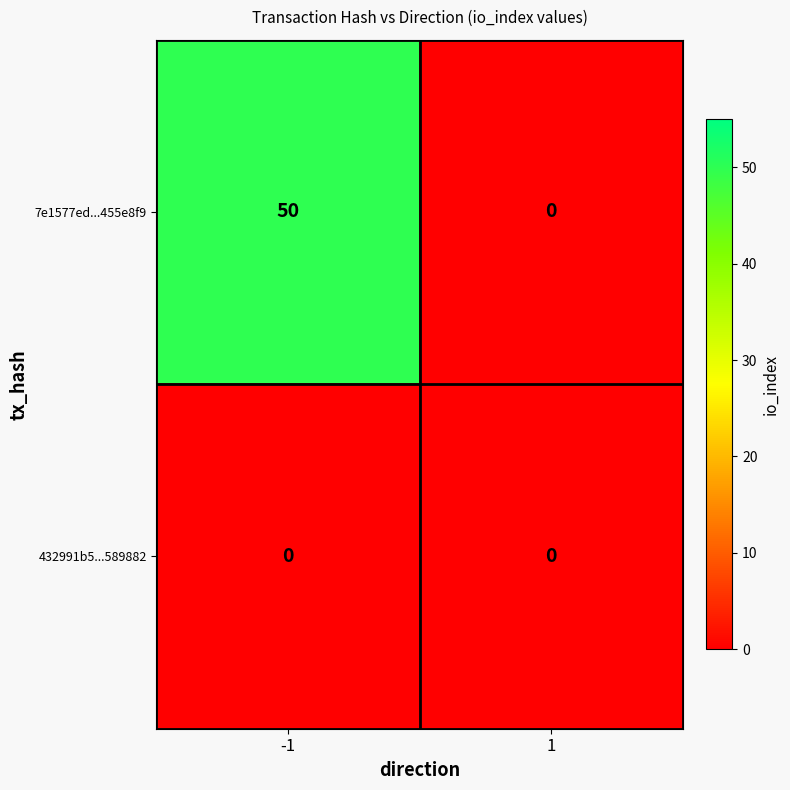

What is the total value across all series at -1?

50